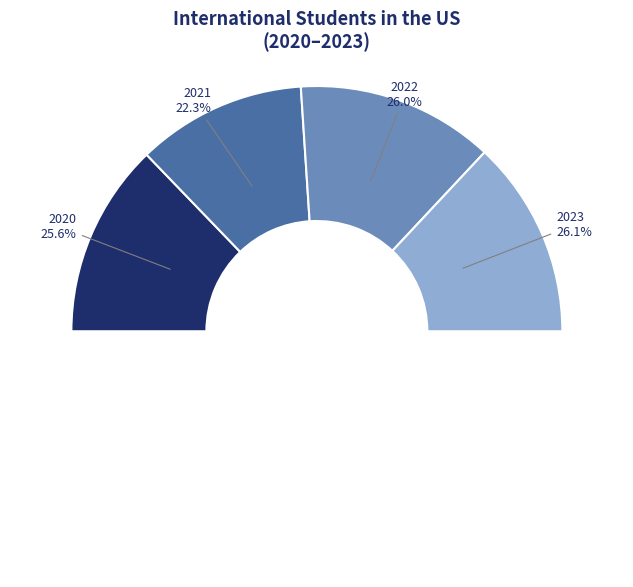

To the nearest percent, what percentage of the pie is 2020?

26%